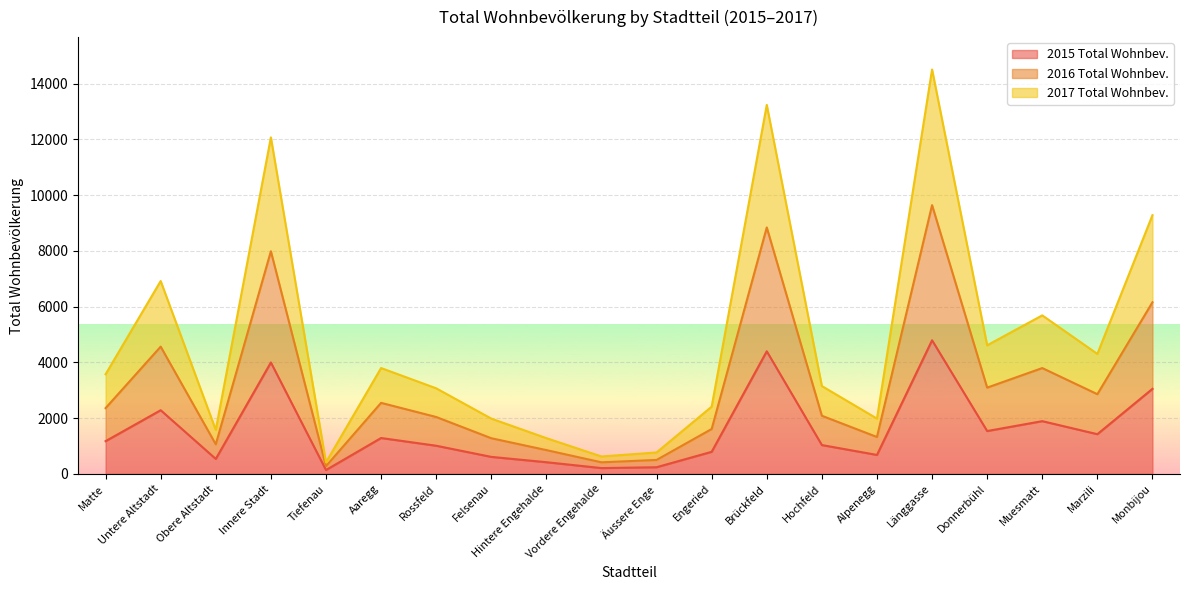

At which label does 2017 Total Wohnbev. reach its minimum?

Tiefenau